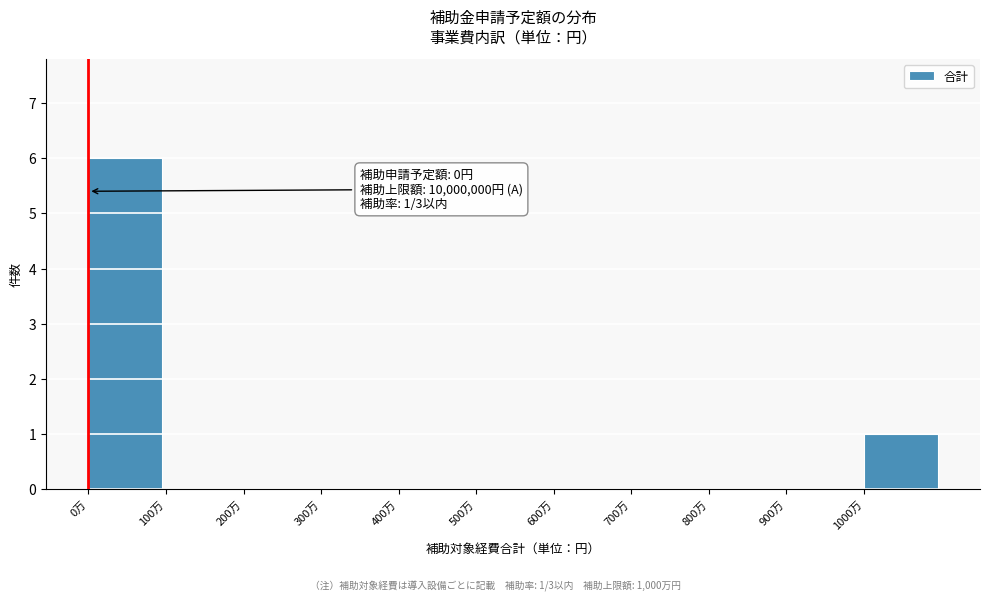

Reading left to right, what are all the values shown in this chart?

0万=6	100万=0	200万=0	300万=0	400万=0	500万=0	600万=0	700万=0	800万=0	900万=0	1000万=1